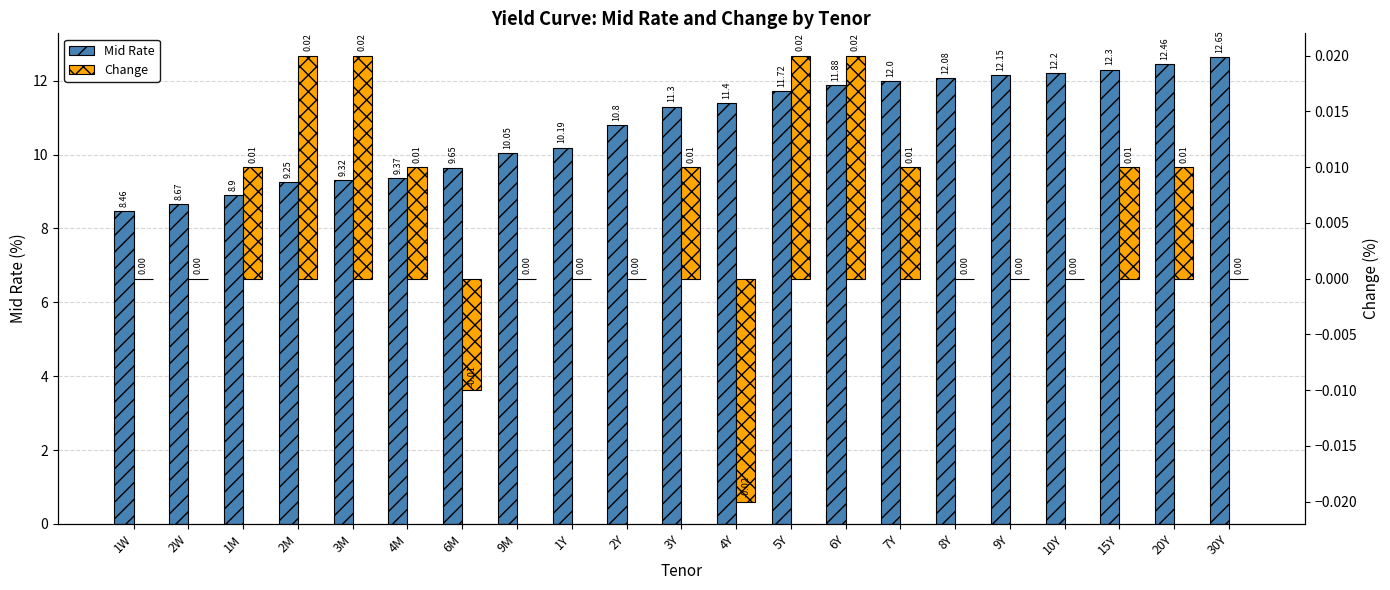

Between 2Y and 9Y, which is larger?

9Y